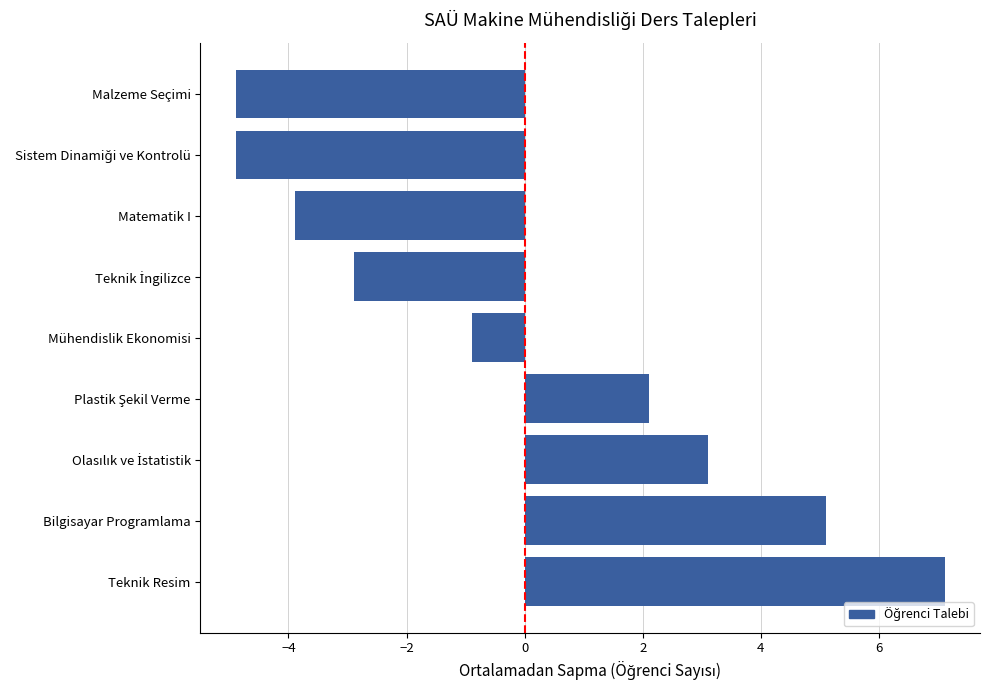

Does the chart contain any negative values?

Yes